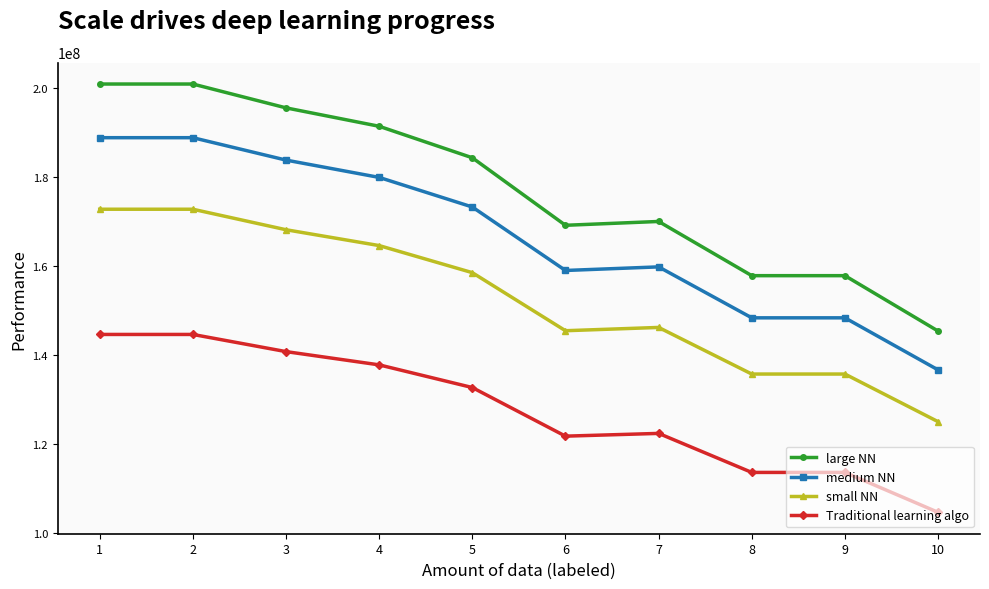

How many lines are shown in the chart?

4